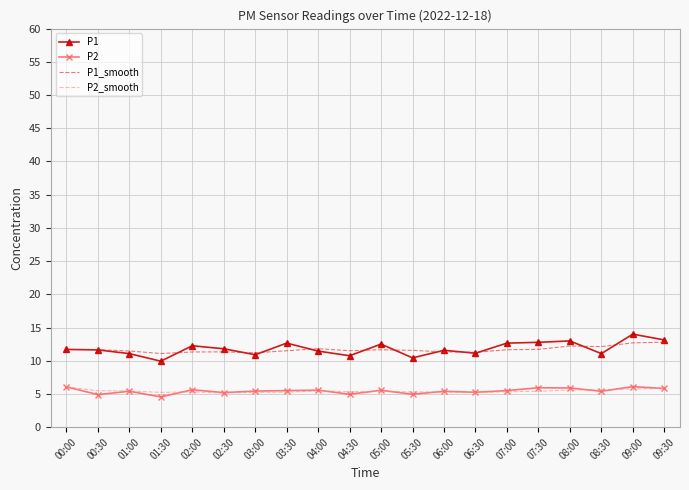

What is the minimum value for P1?

9.9